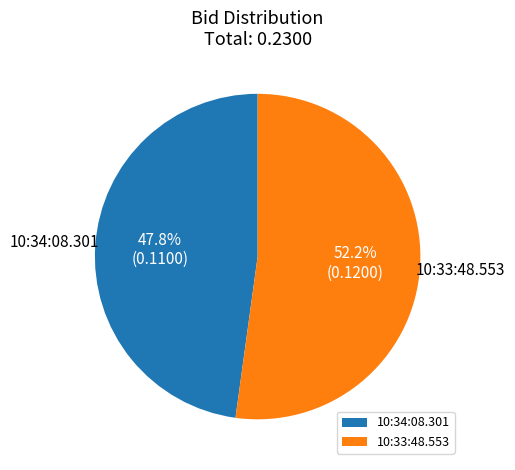

Is there any slice that represents more than half of the pie?

Yes